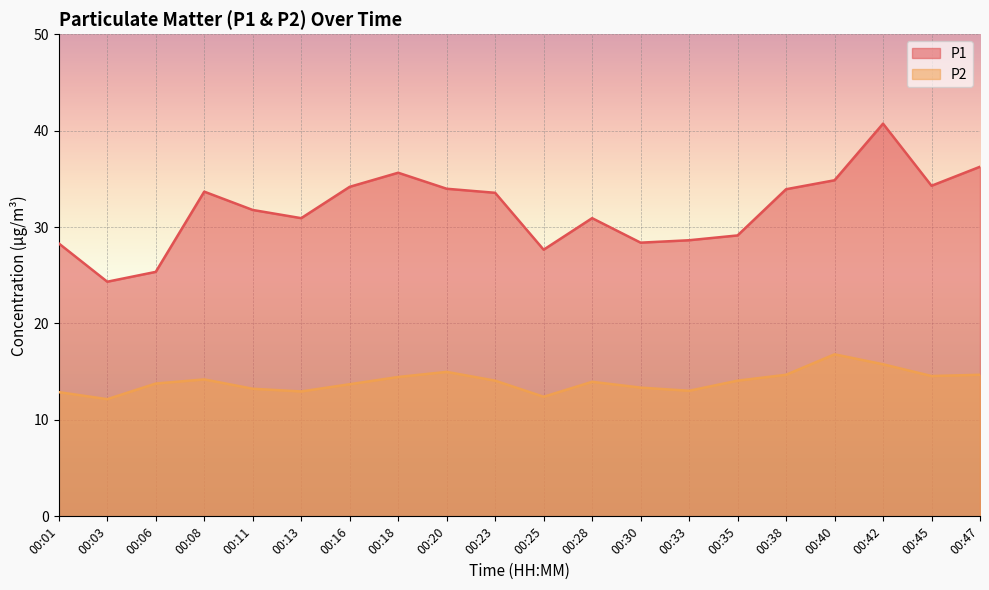

Where does the P2 series first go above 14?

00:08